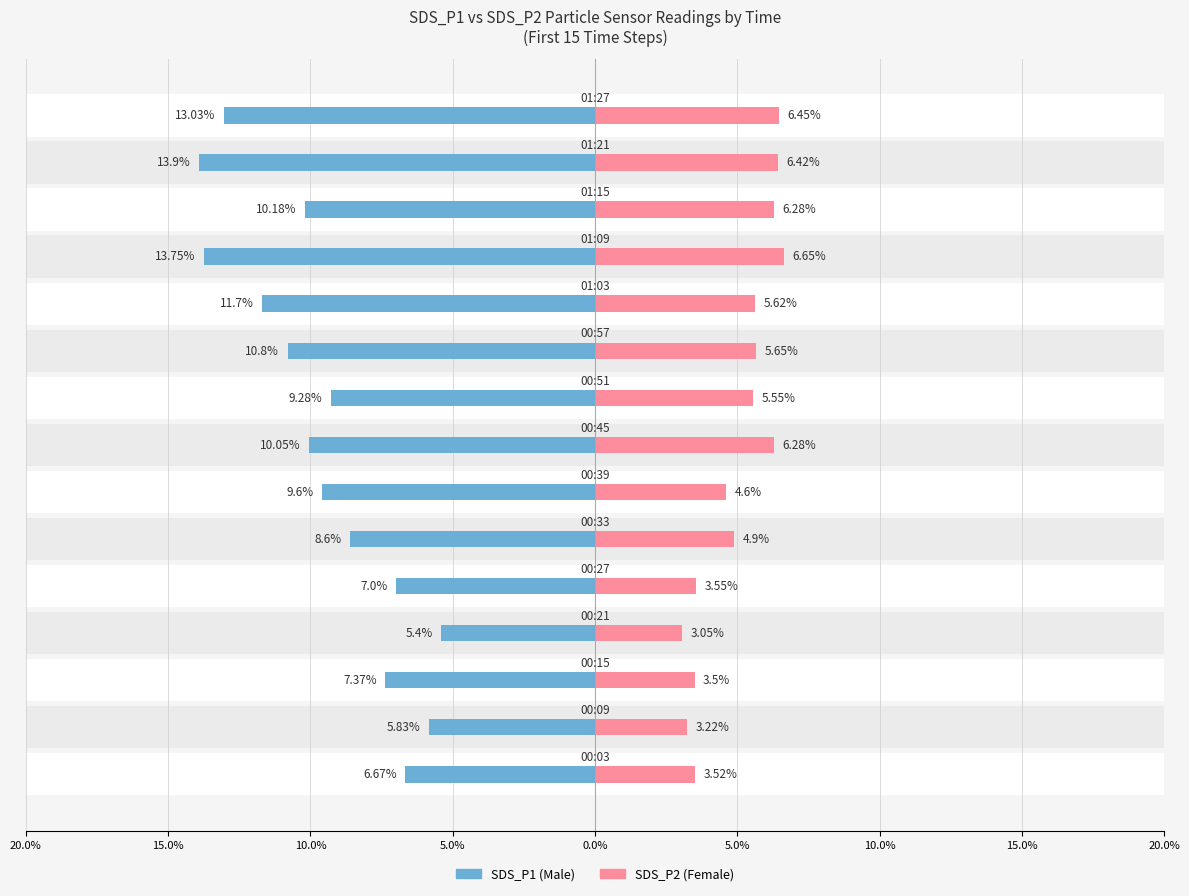

The Female series shows 4.9 at 5.0%. True or false?

True